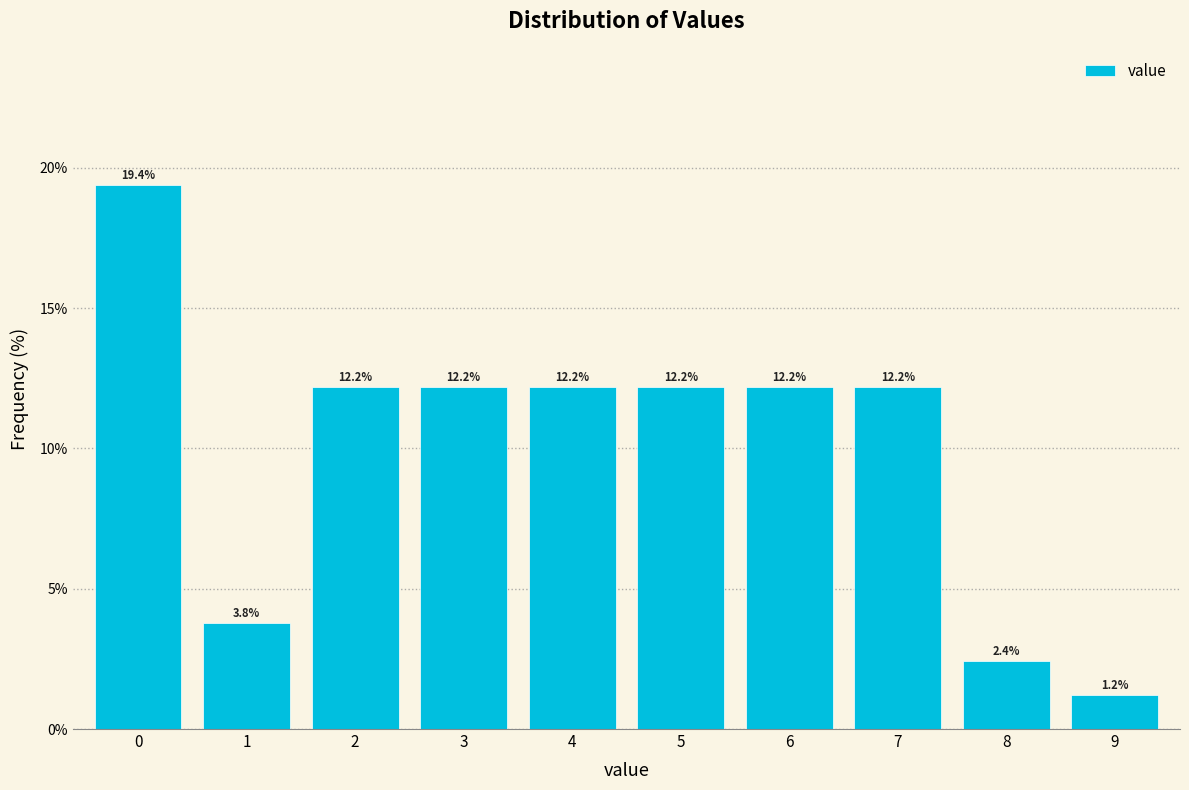

Reading left to right, list all the values displayed in this chart.

19.4	3.8	12.2	12.2	12.2	12.2	12.2	12.2	2.4	1.2